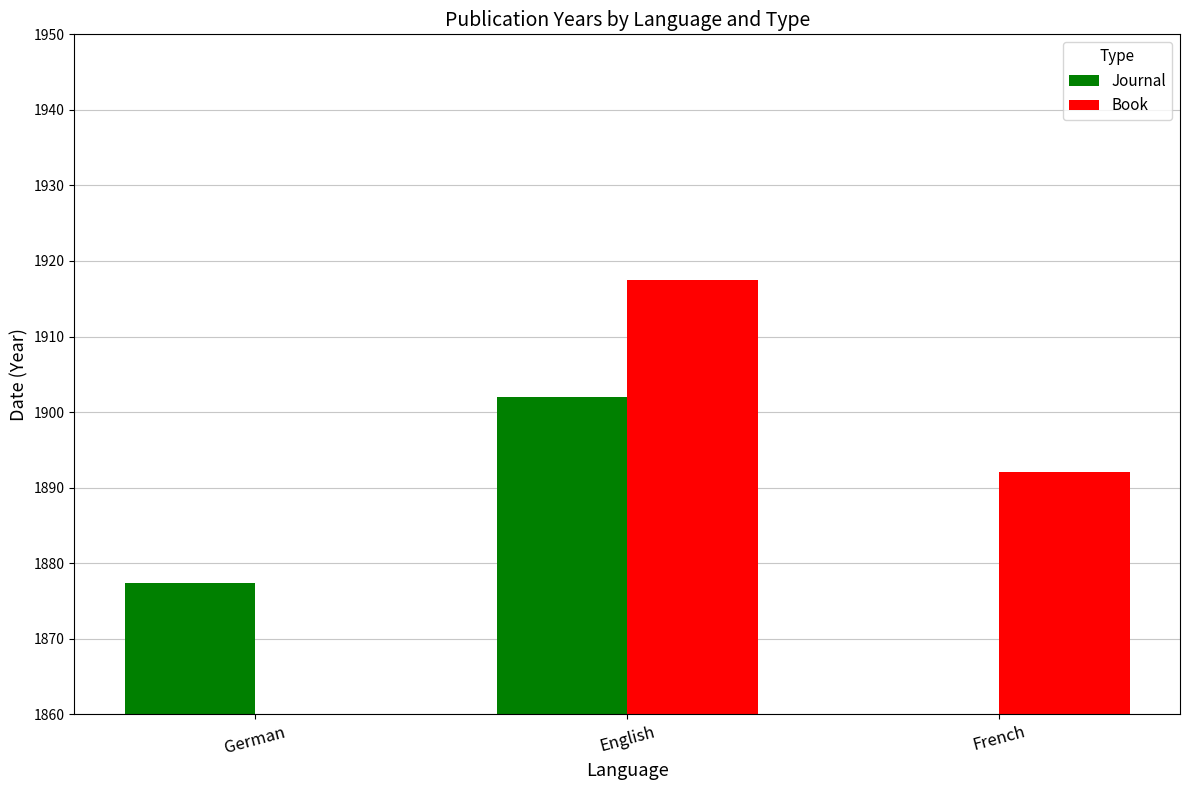

What is the greatest value displayed?

1917.5